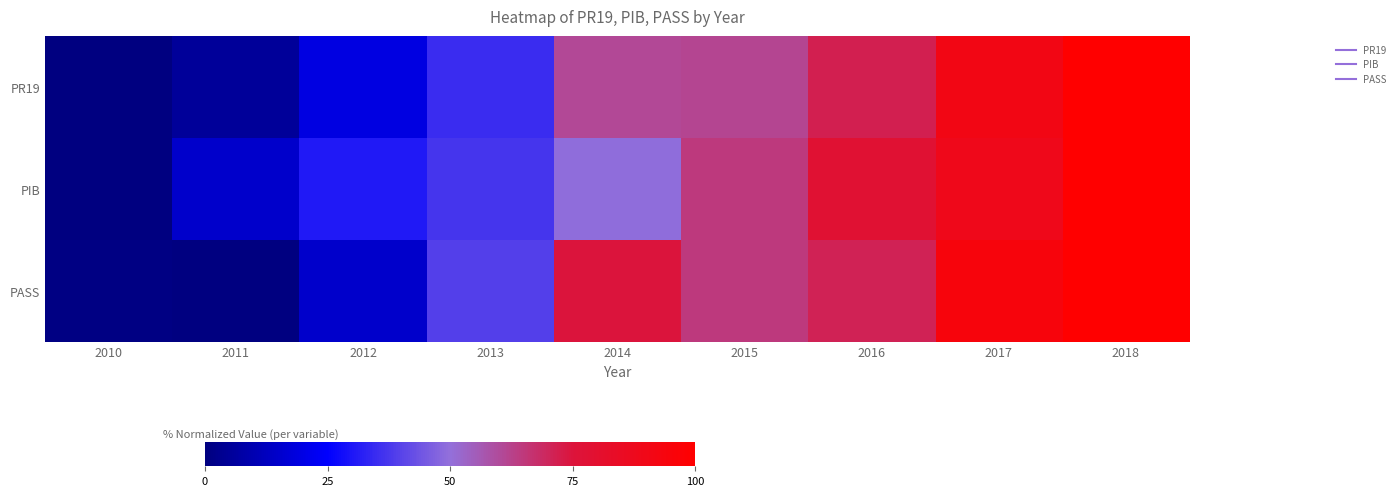

How many categories are shown in the chart?

9